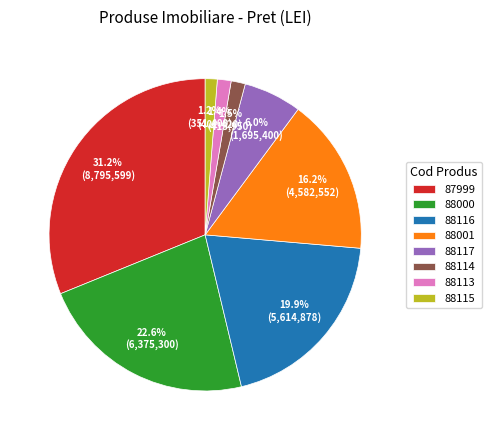

How many segments does this pie chart have?

8